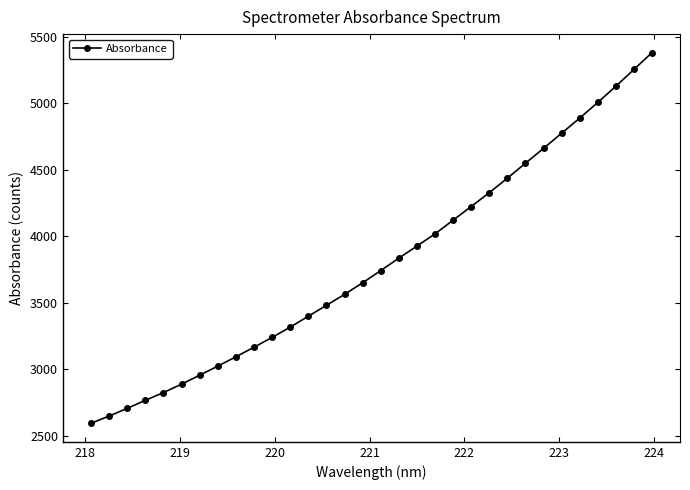

What is the difference between the second highest and minimum values?

2659.8